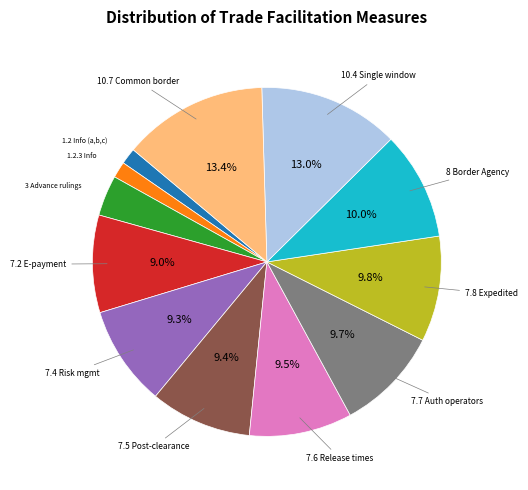

Is there a majority slice in this chart?

No